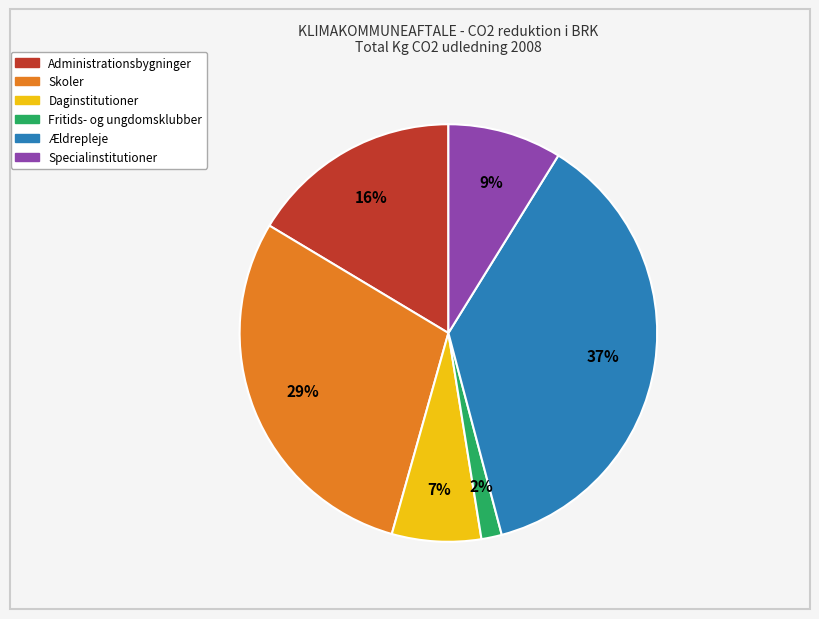

Combined, do Ældrepleje and Daginstitutioner account for over 50%?

No